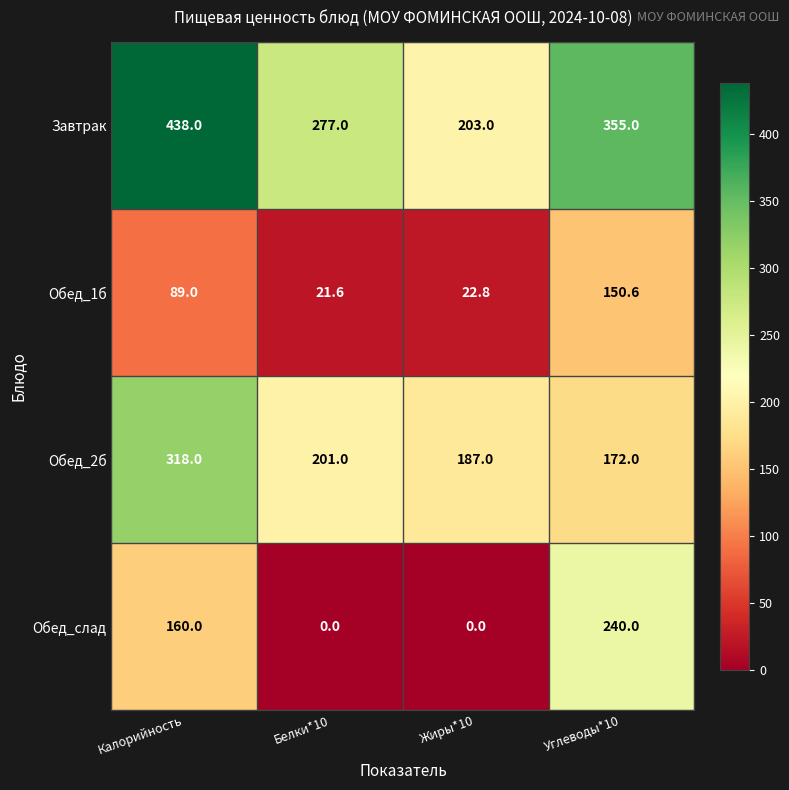

At which category does the chart reach its peak across all series?

Калорийность